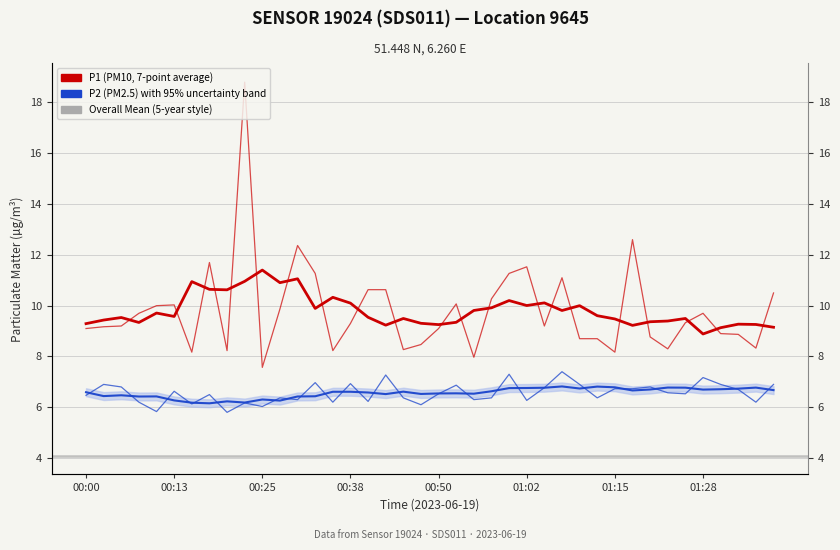

Which label corresponds to the smallest value in the chart?

00:20